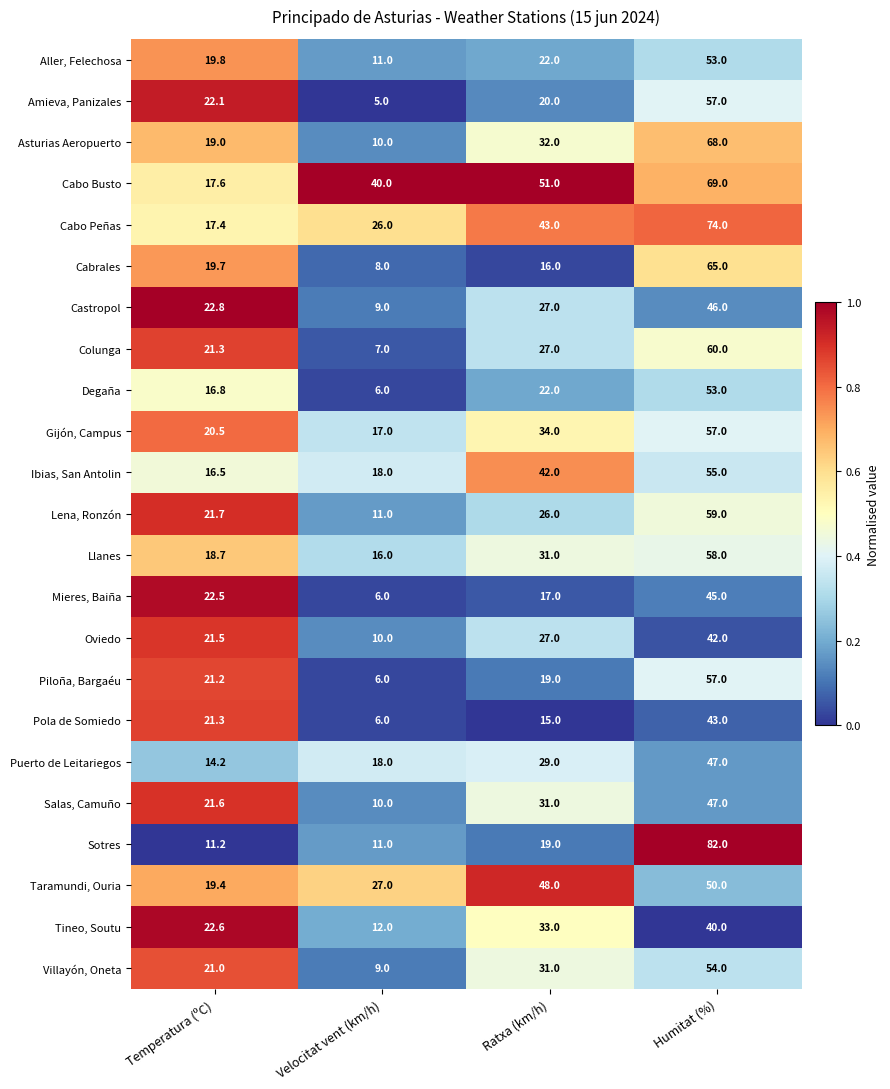

What is the approximate value of Ibias, San Antolin at Ratxa (km/h)?

42.0